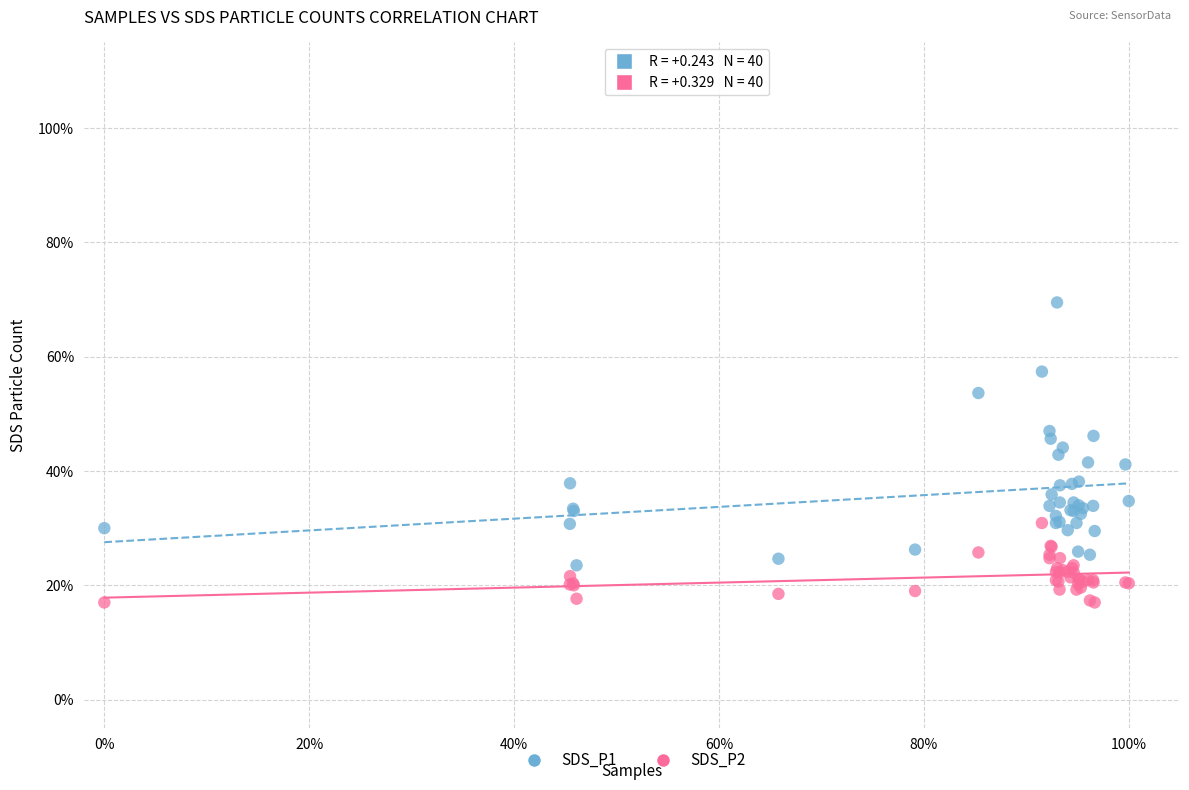

What are all the series names shown in the legend?

SDS_P1, SDS_P2